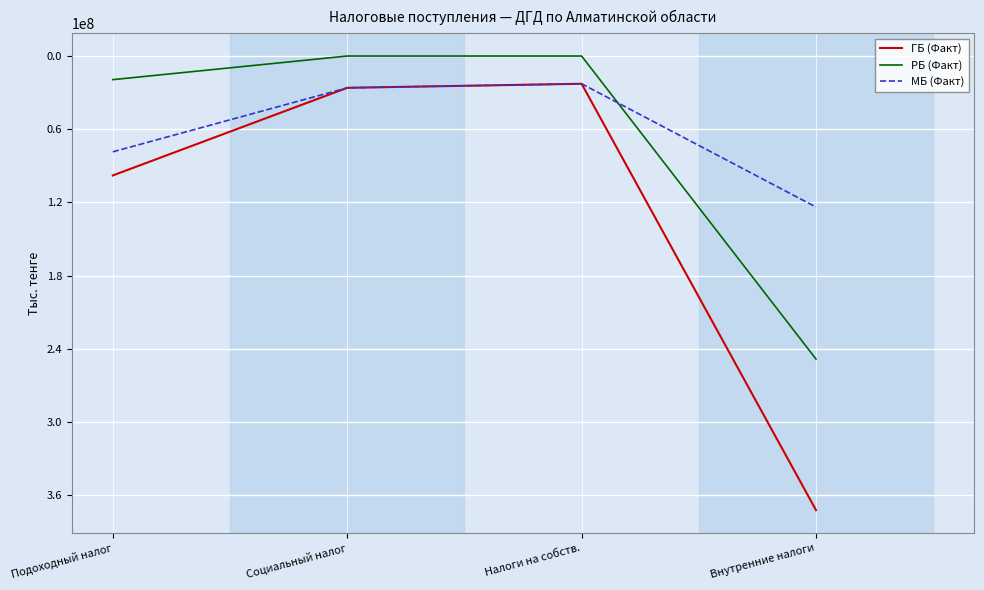

Which category has the highest value across all series?

Внутренние налоги